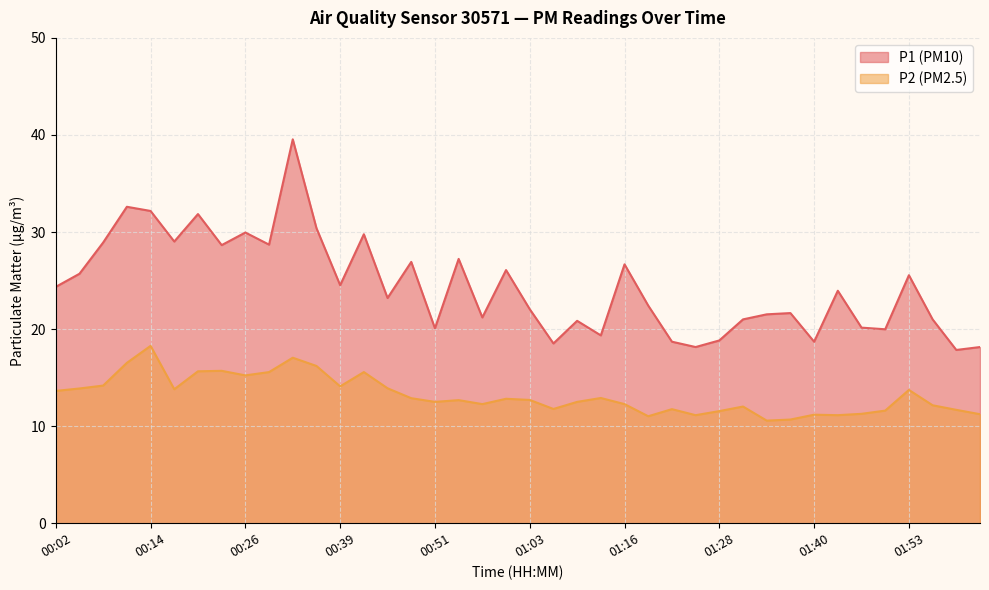

Where is the first local maximum for P1?

00:11